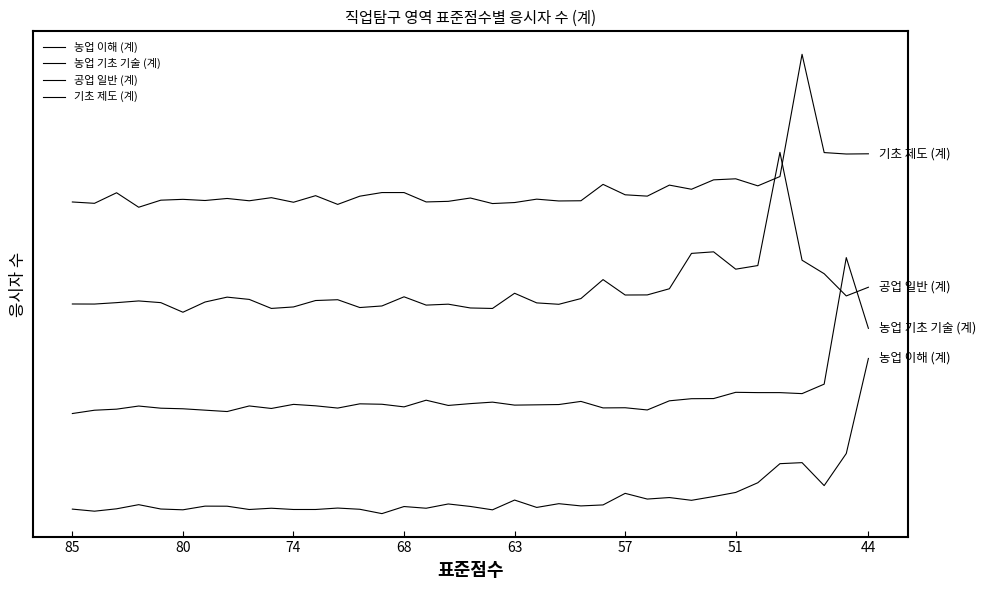

True or false: 농업 이해 (계) and 농업 기초 기술 (계) intersect in this chart.

False